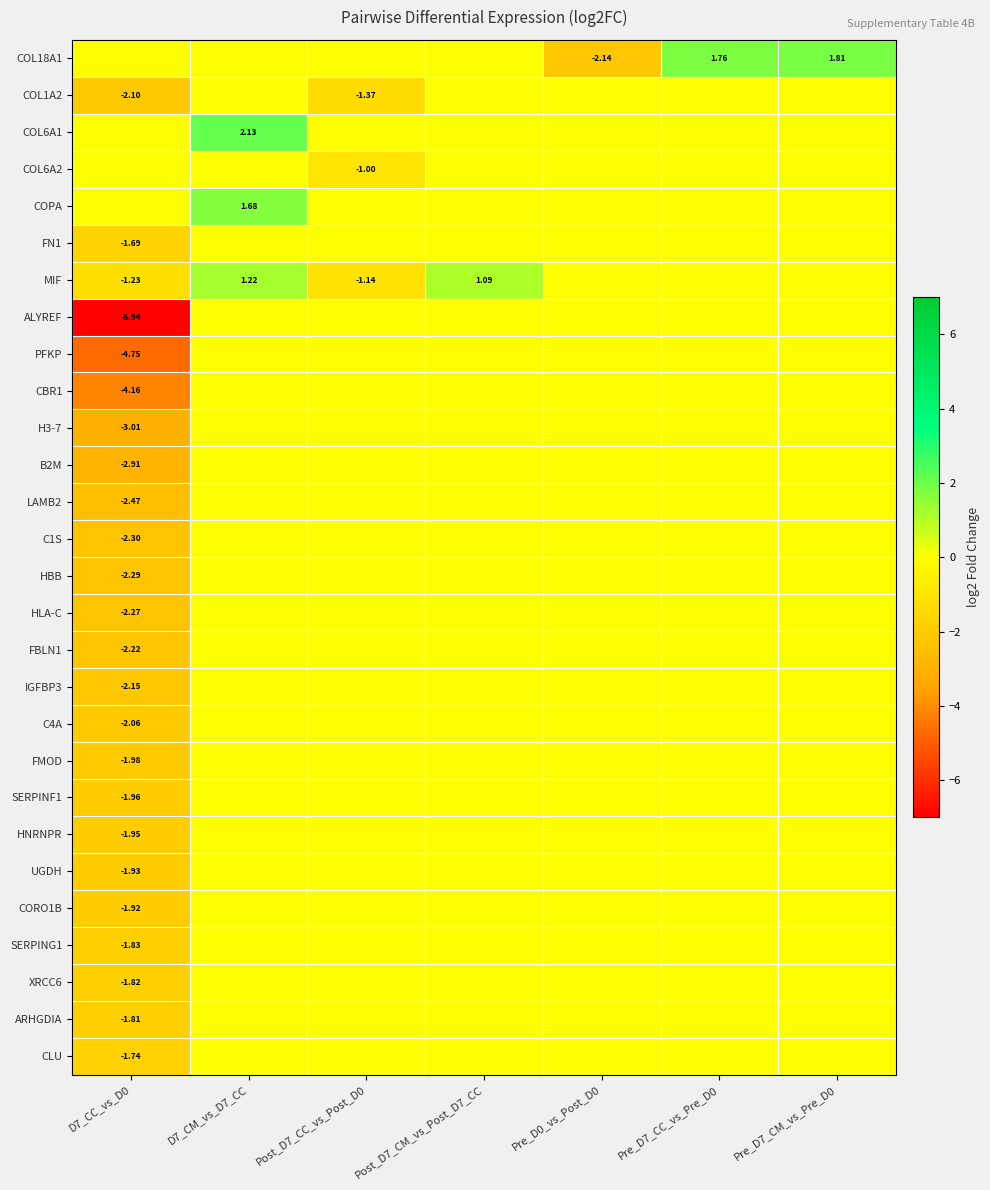

How many categories are shown in the chart?

7